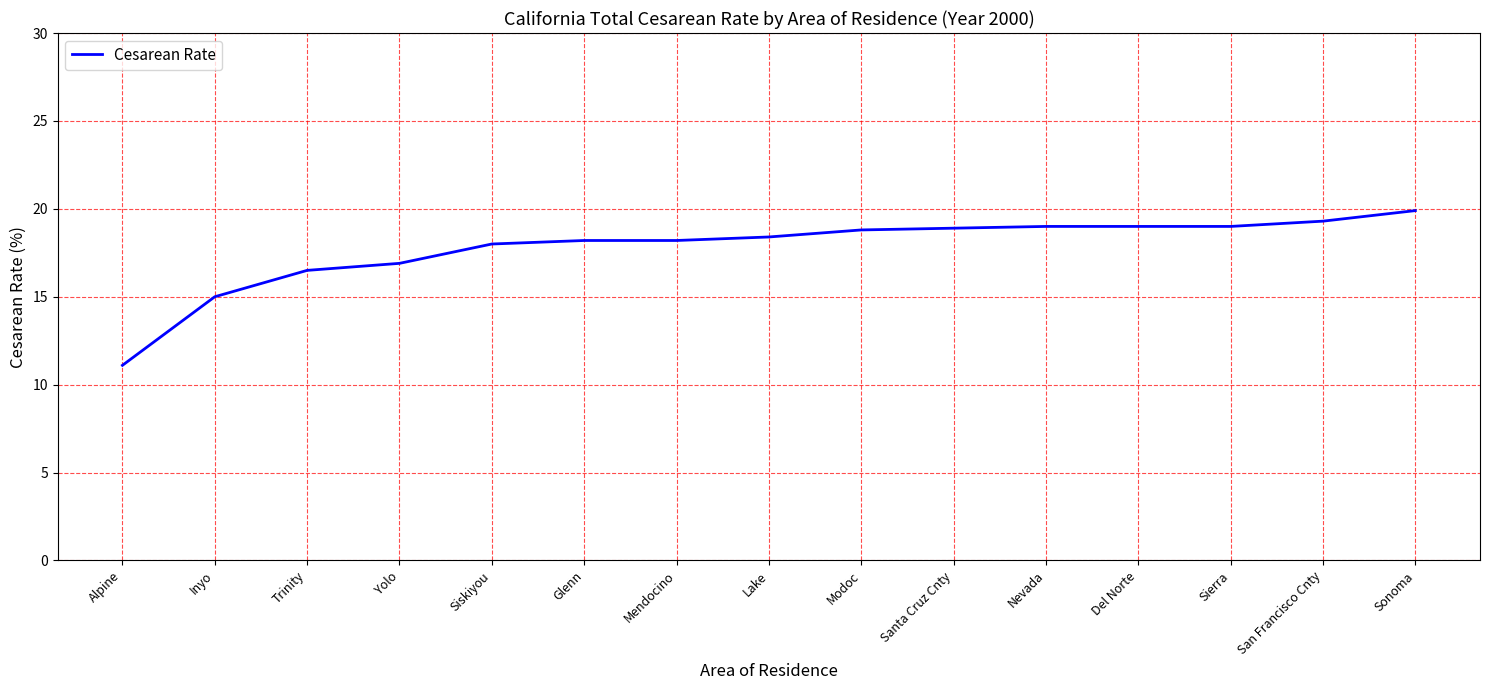

The chart shows a value of 8.9 at Inyo. True or false?

False